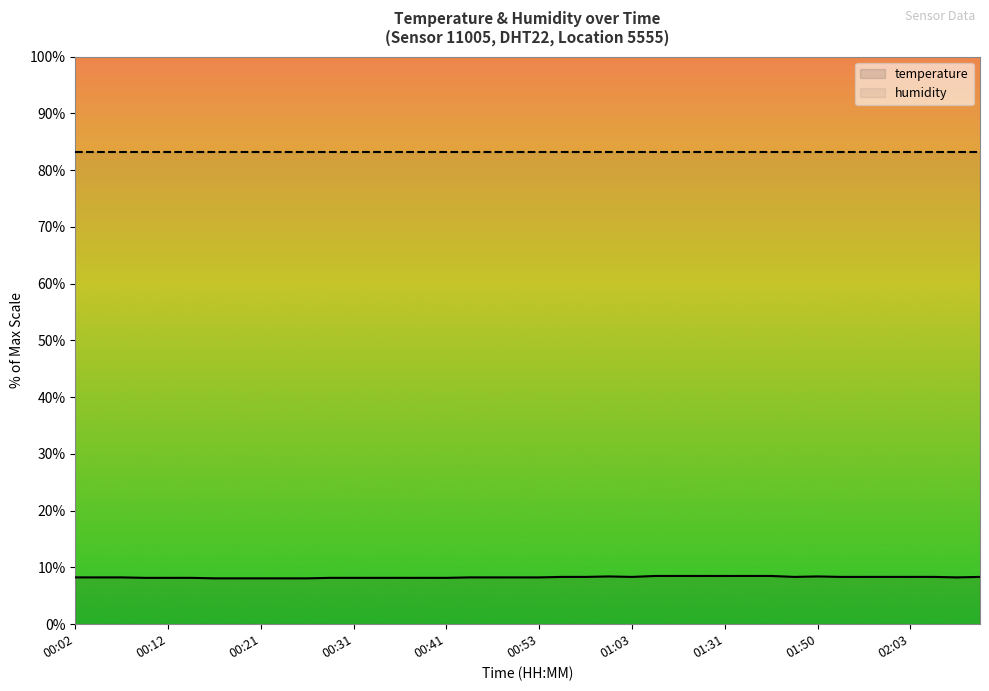

What is the average value of the humidity series?

83.2